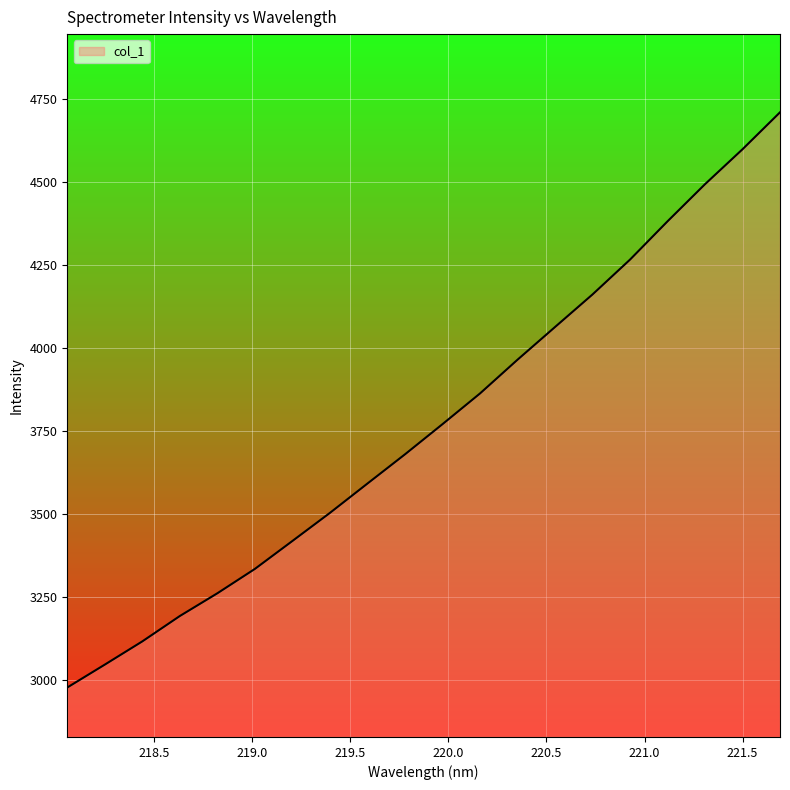

True or false: the data has more than 2 interior local peaks.

False